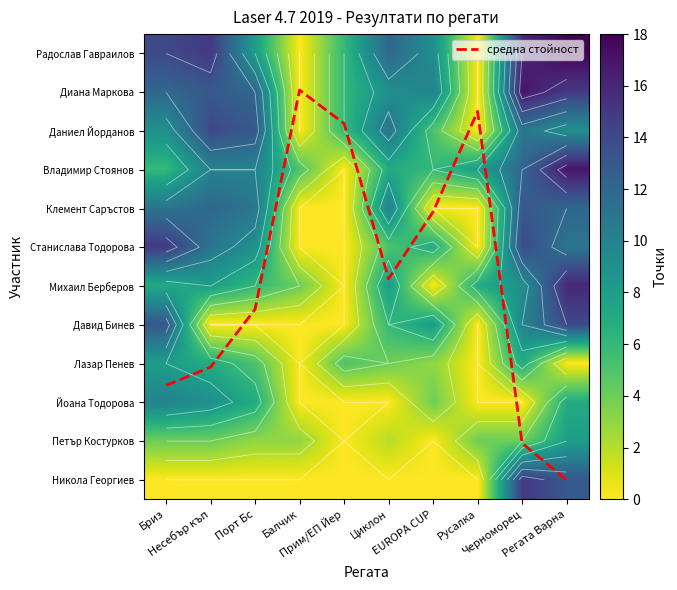

What is the maximum value shown in the chart?

18.0